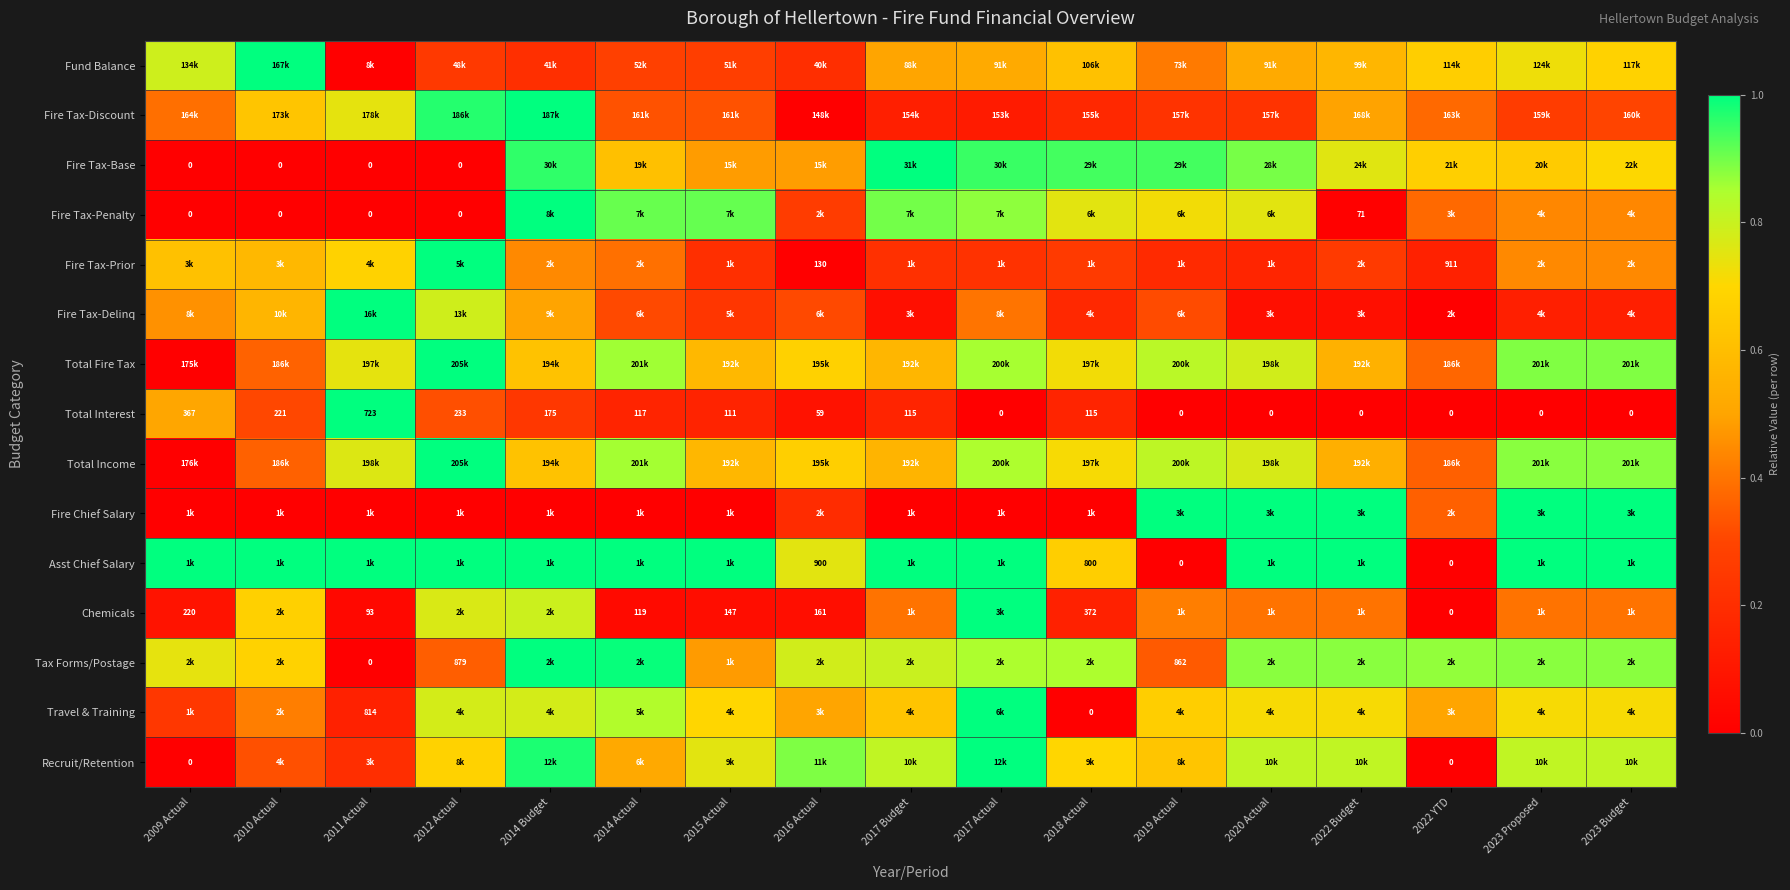

The value of Fire Tax-Prior at 2014 Actual is 0.1. True or false?

False